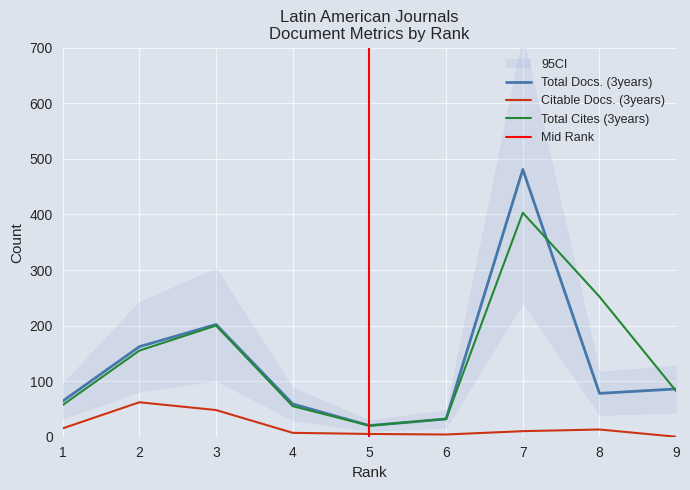

What is the difference between the second highest and minimum values in the Total Cites (3years) series?

232